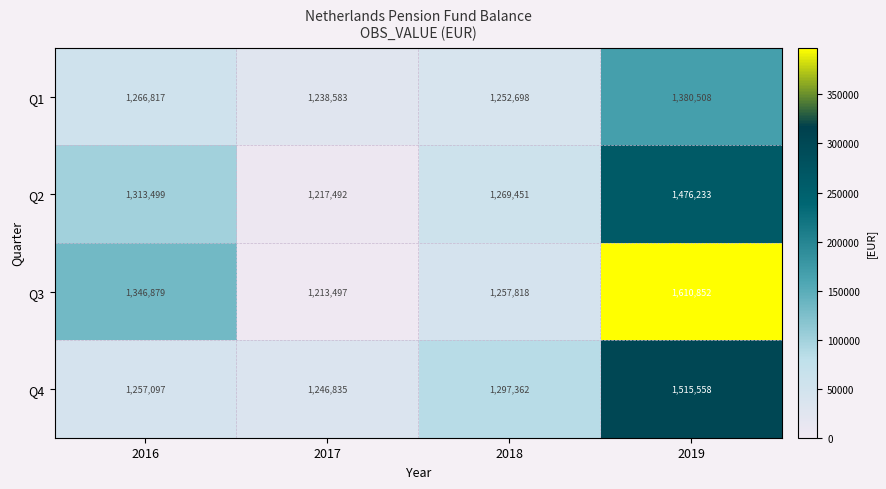

The value of Q3 at 2016 is 1346879. True or false?

True